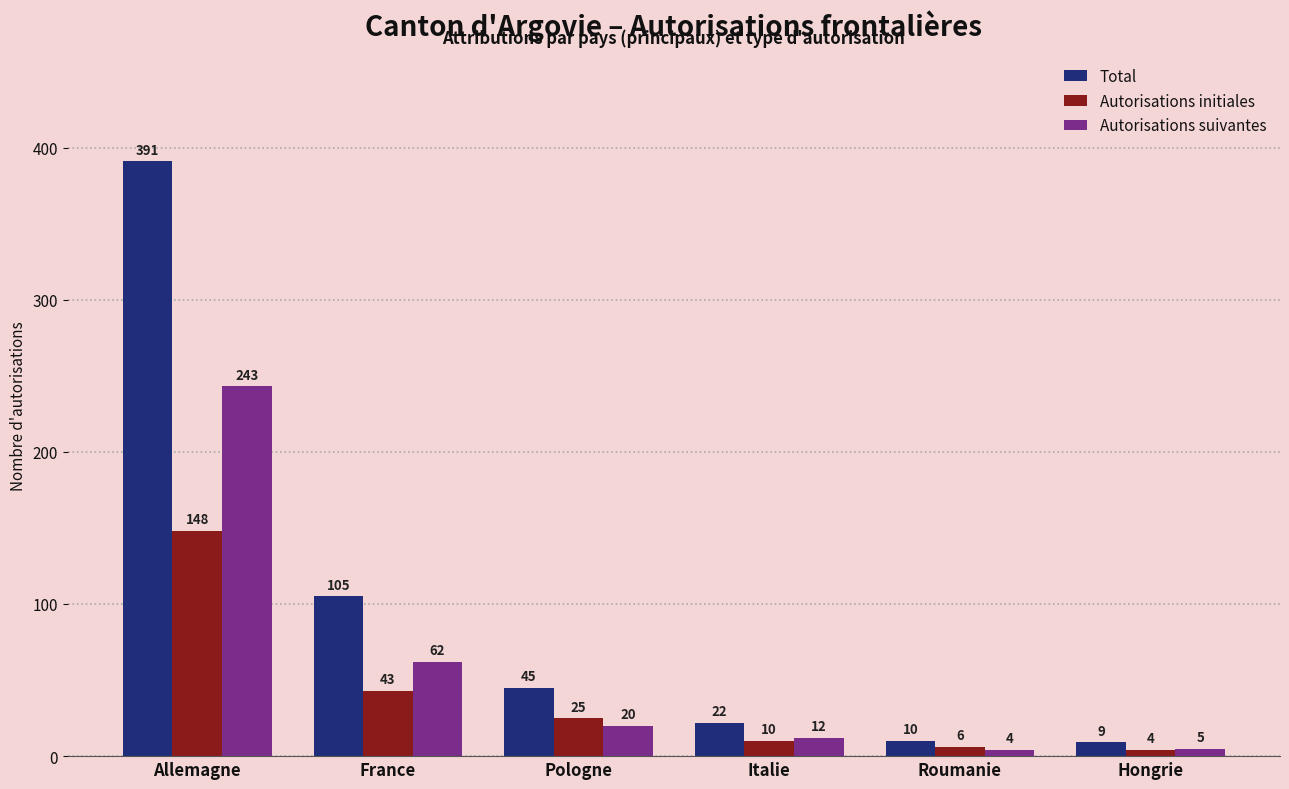

What is the sum of all Autorisations suivantes values?

346